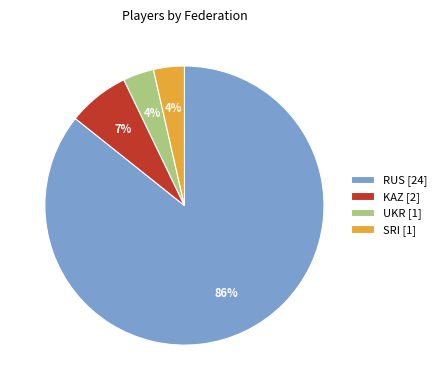

Is UKR the majority of the pie?

No